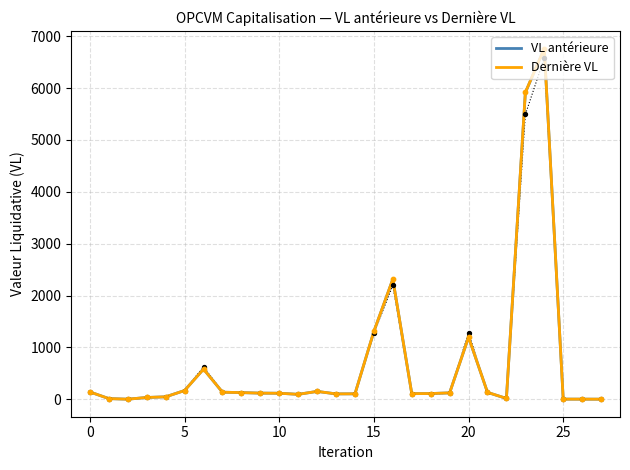

What are all the series names shown in the legend?

VL antérieure, Dernière VL